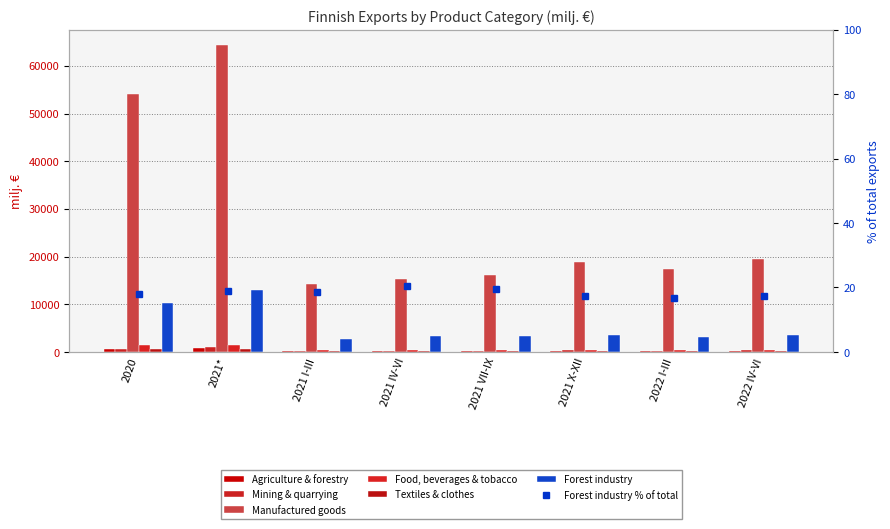

Rank the categories by Food, beverages & tobacco value from highest to lowest.

2021*, 2020, 2022 IV-VI, 2022 I-III, 2021 VII-IX, 2021 IV-VI, 2021 X-XII, 2021 I-III